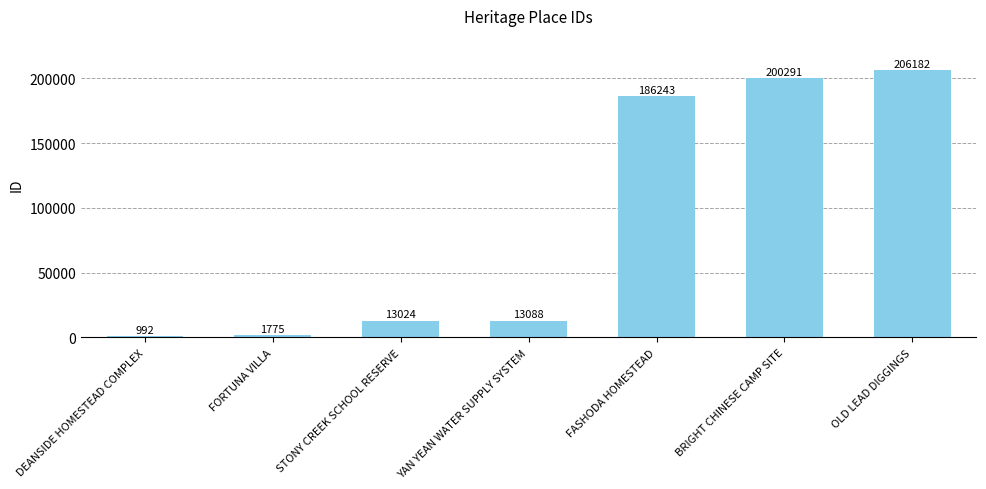

Reading left to right, list all the values displayed in this chart.

992	1775	13024	13088	186243	200291	206182